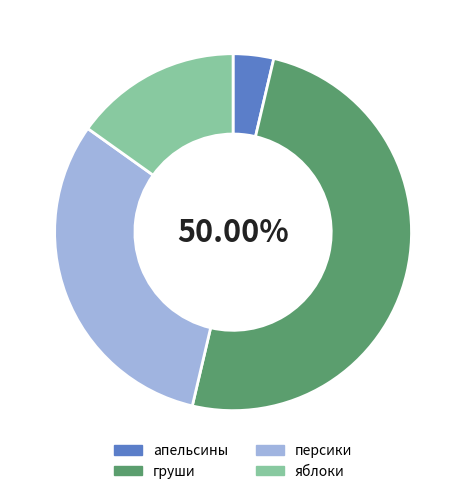

Which category has the smallest portion of the pie?

апельсины